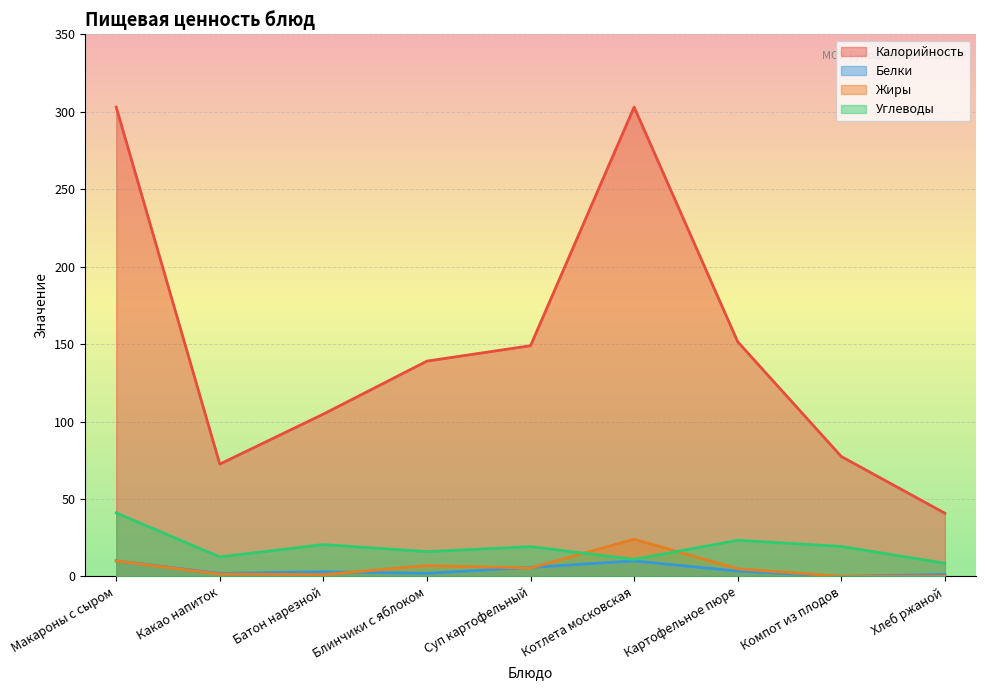

Which series has the largest total across all categories?

Калорийность